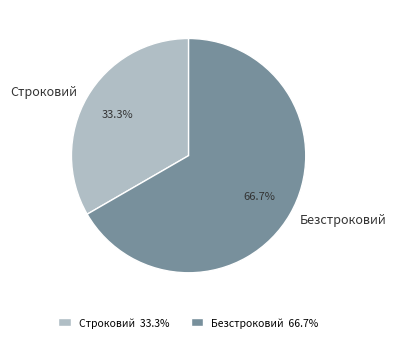

True or false: Безстроковий accounts for 61% of the total.

False